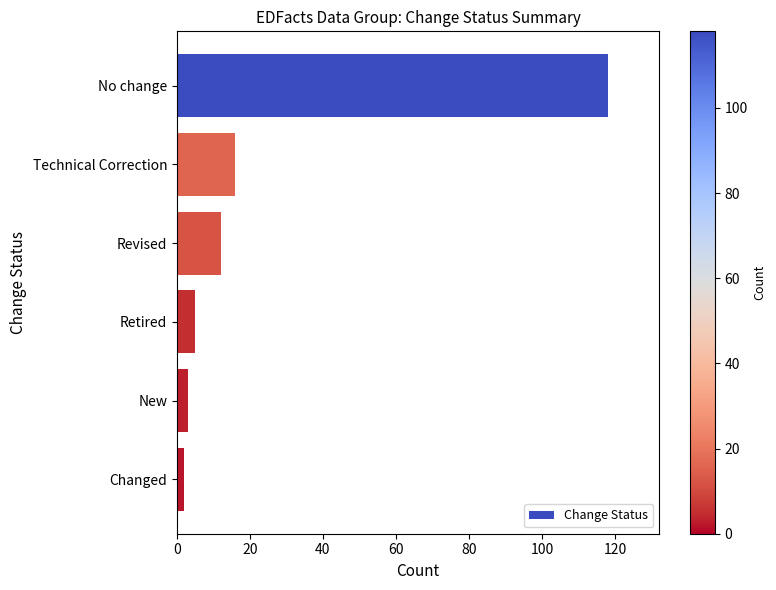

Reading top to bottom, what are all the values shown in this chart?

No change=118	Technical Correction=16	Revised=12	Retired=5	New=3	Changed=2